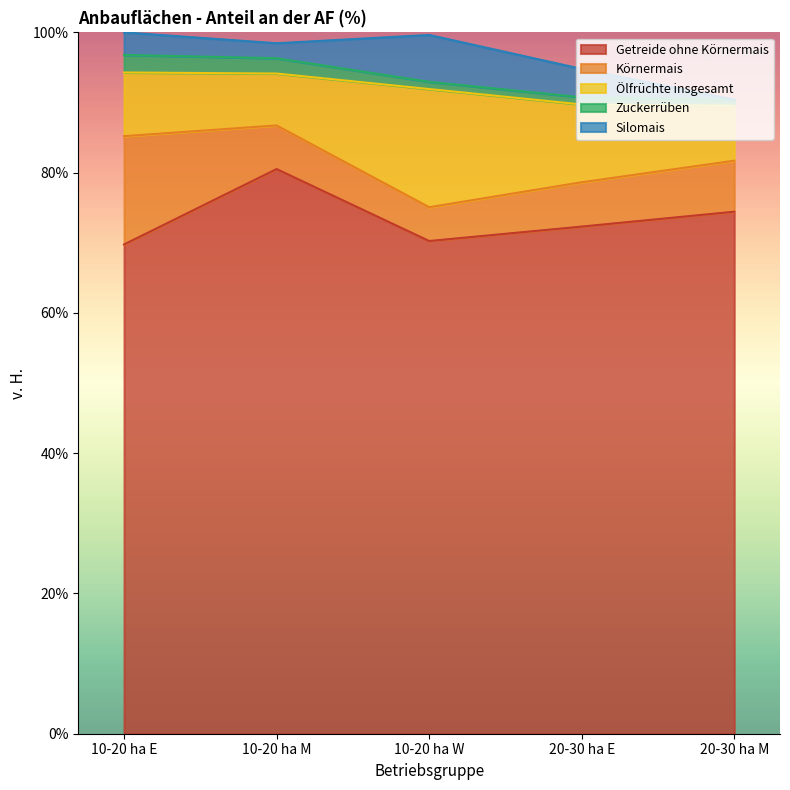

At which category is the sum across all series the highest?

10-20 ha E